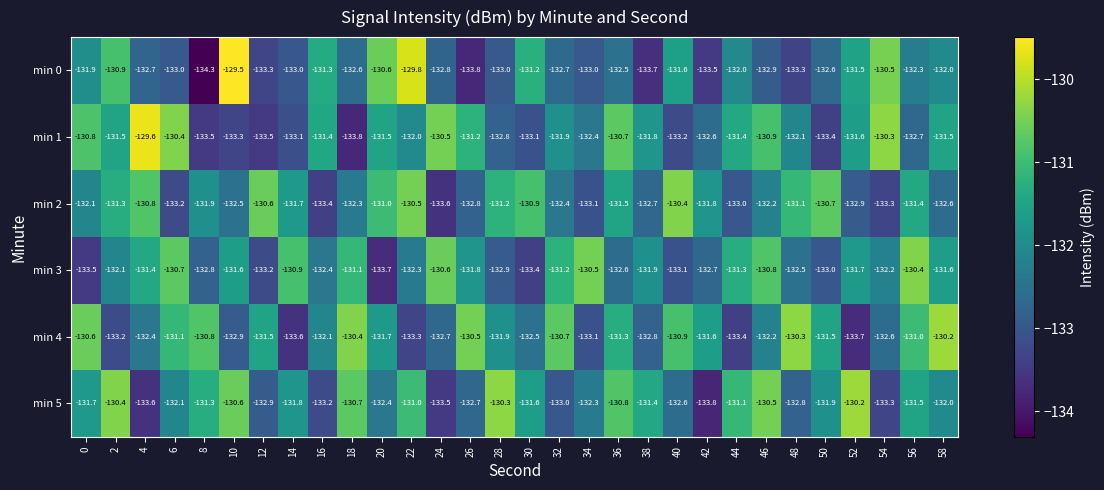

Is it true that min 2 equals -231.3 at 34?

False